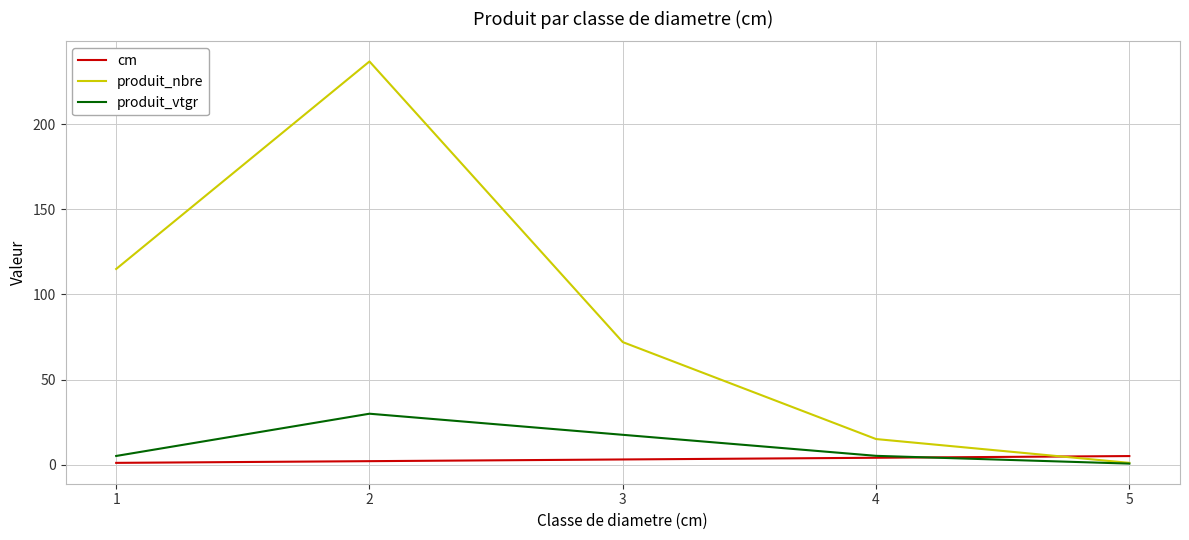

True or false: produit_nbre has a value of 115.0 at 1.

True